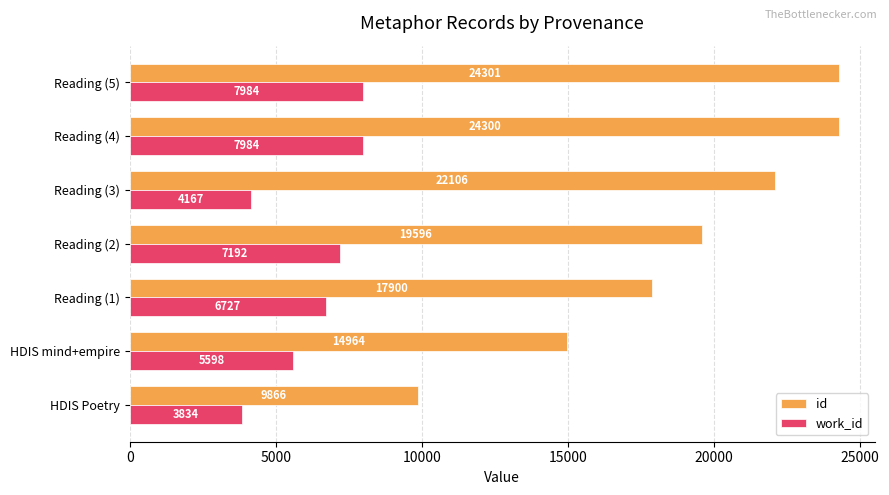

What are all the series names shown in the legend?

id, work_id